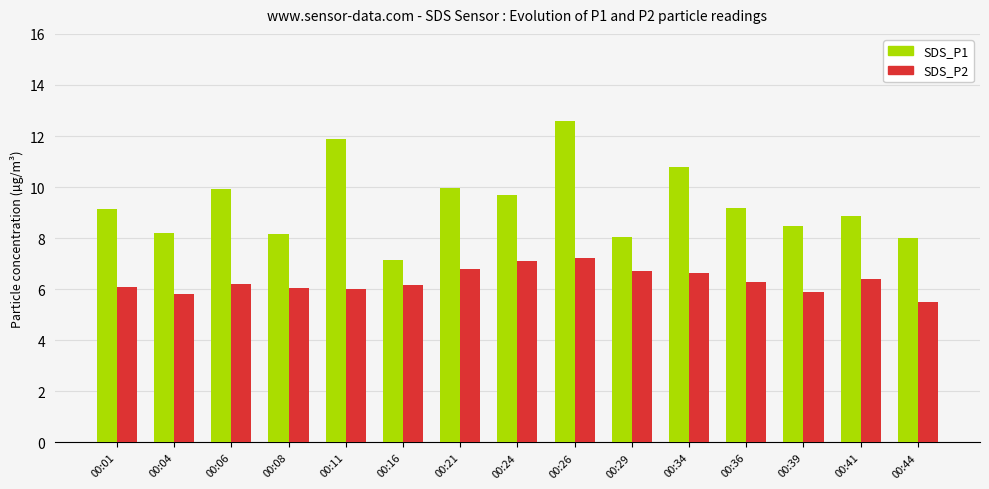

Rank the series at 00:26 from lowest to highest value.

SDS_P2, SDS_P1